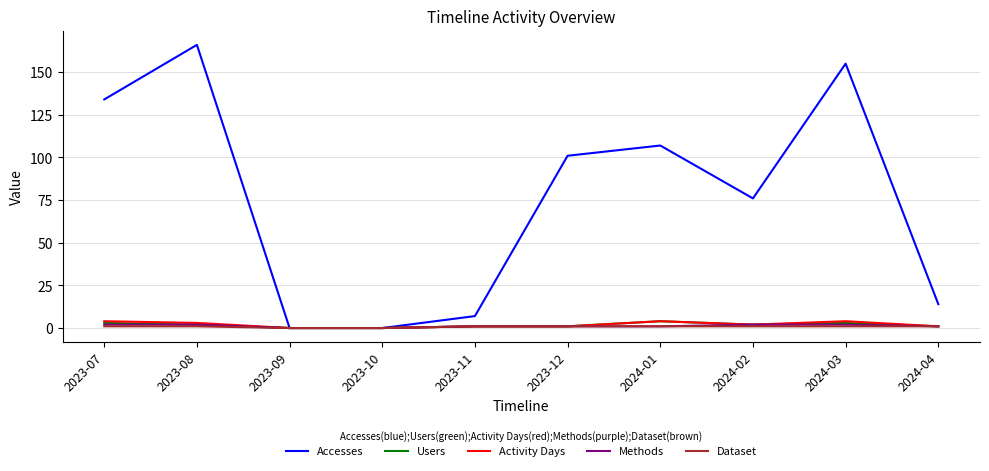

At which label is Accesses closest to 83?

2024-02